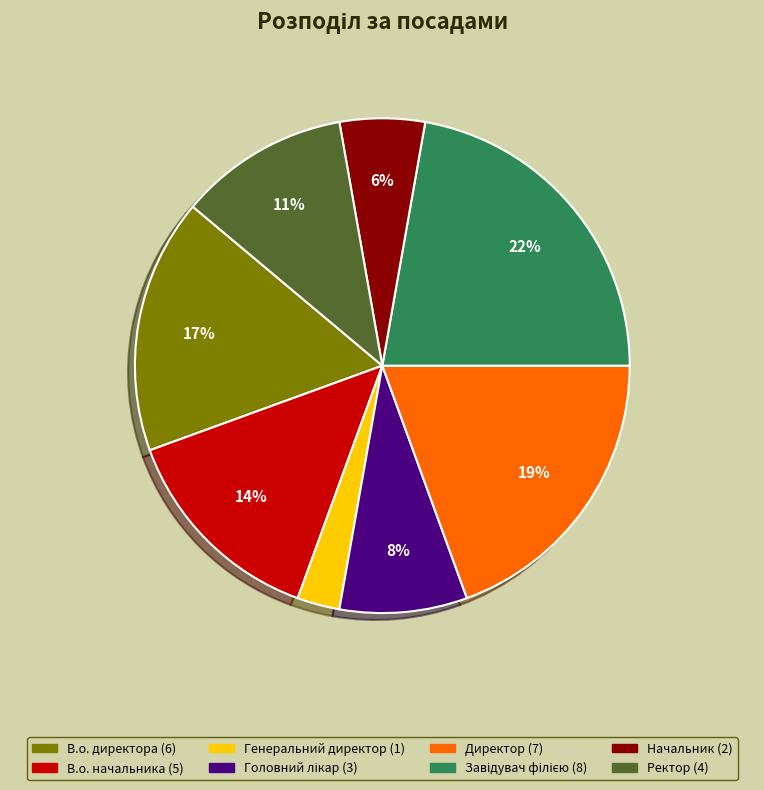

What is the largest slice in the pie chart?

Завідувач філією